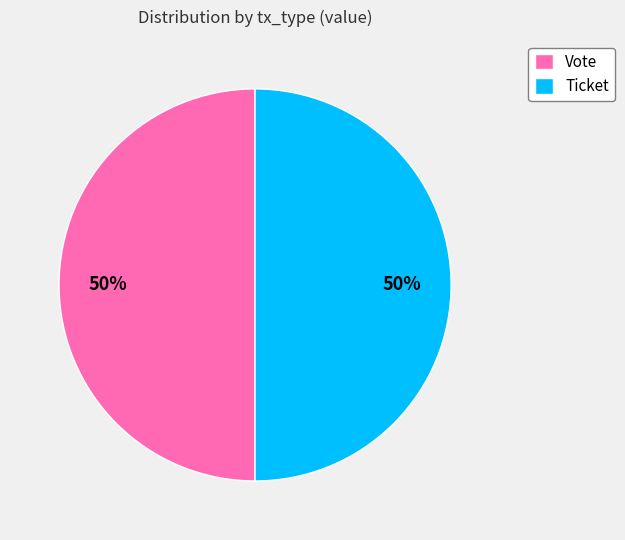

To the nearest percent, what is the combined percentage of Vote and Ticket?

100%